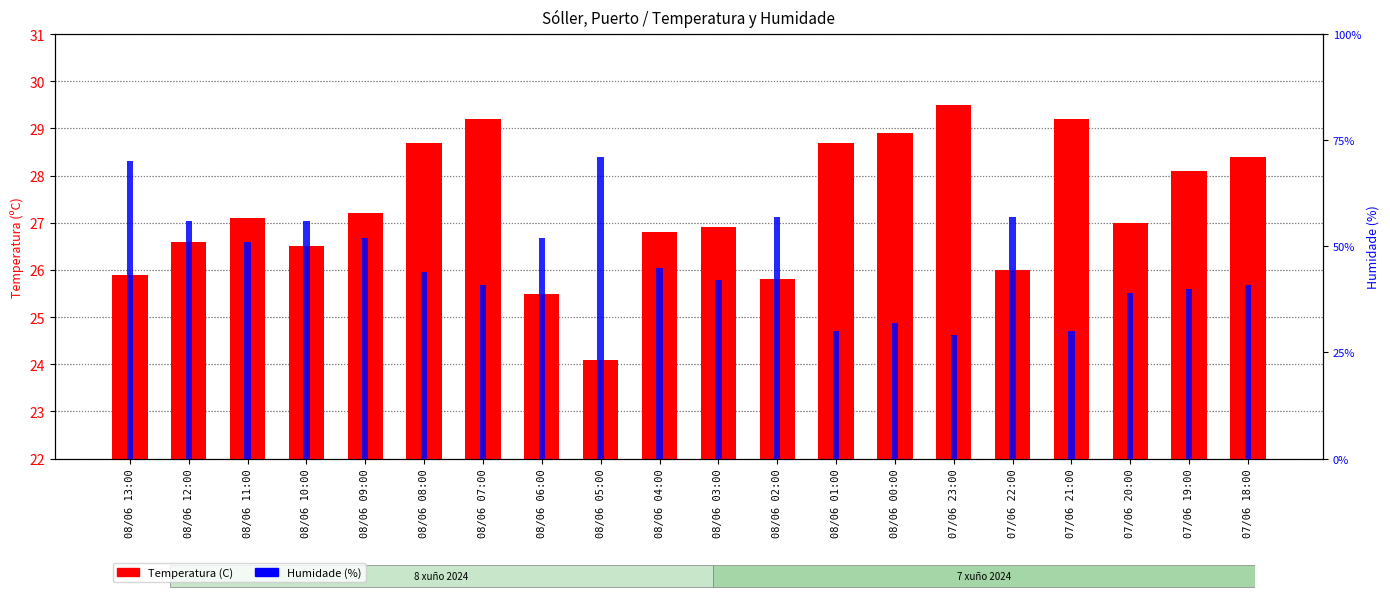

Rank the series at 07/06 22:00 from lowest to highest value.

Temperatura (C), Humidade (%)